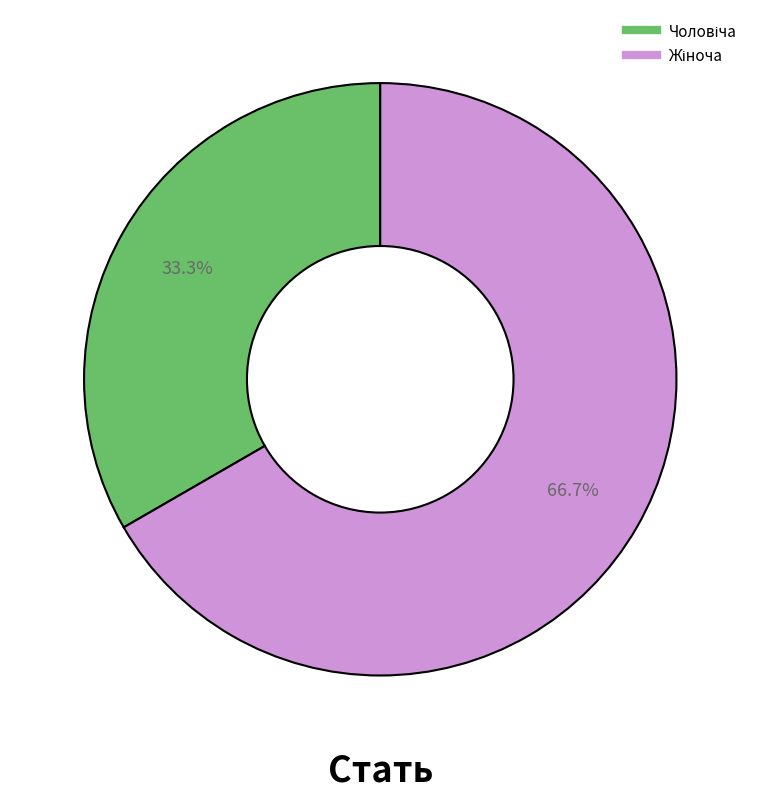

How many slices are in this pie chart?

2